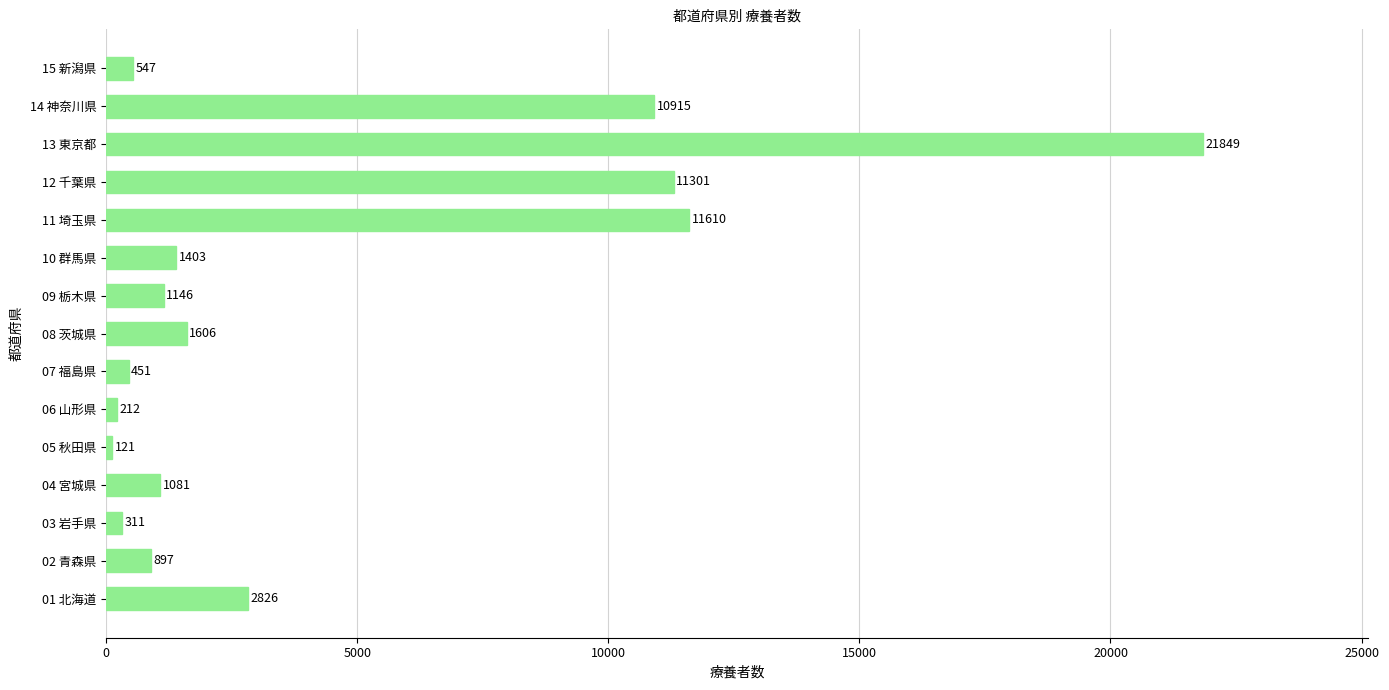

What is the change in value from 06 山形県 to 08 茨城県?

+1394